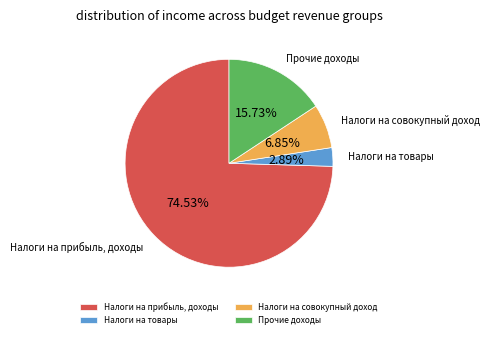

How many segments does this pie chart have?

4